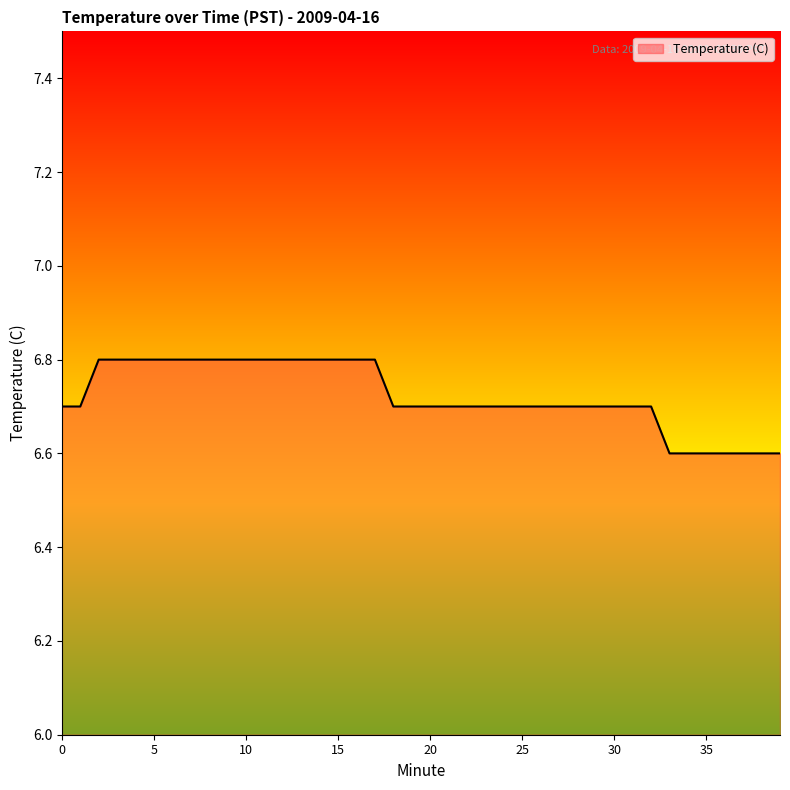

What is the smallest value displayed?

6.6